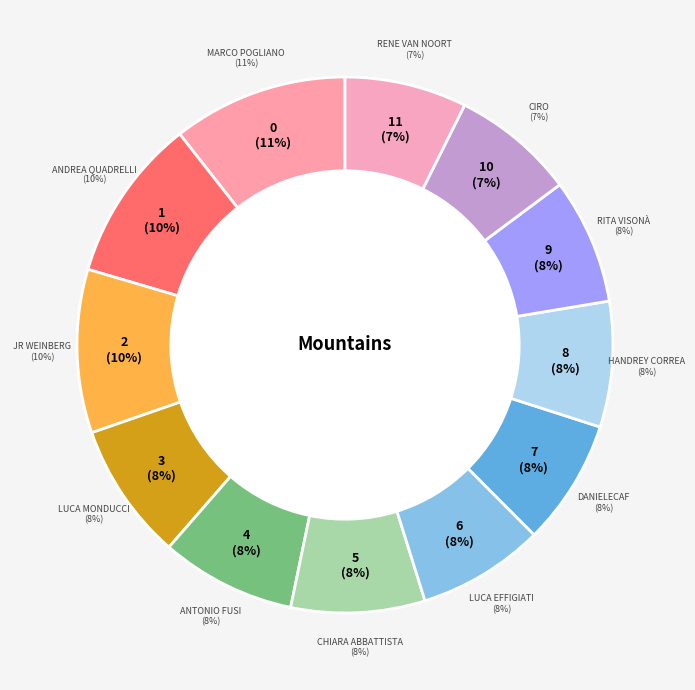

How many slices are in this pie chart?

12